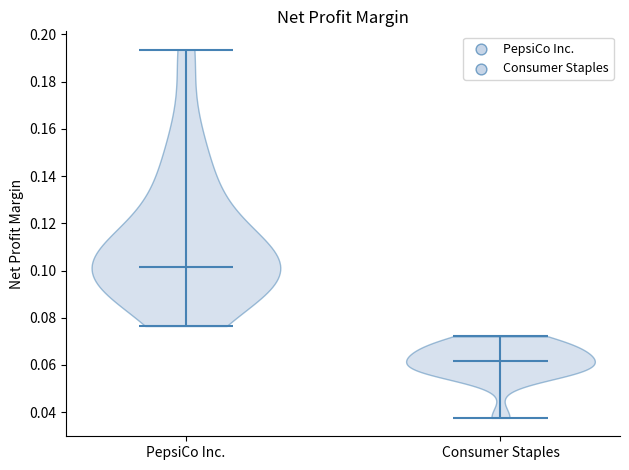

Reading left to right, read every violin against the y-axis: where its median line is, and the lowest and highest points it reaches. The values are not printed on the chart, so give them approximately, as read against the axis.

PepsiCo Inc.: median line 0.102, lowest point 0.076, highest point 0.194
Consumer Staples: median line 0.062, lowest point 0.038, highest point 0.072